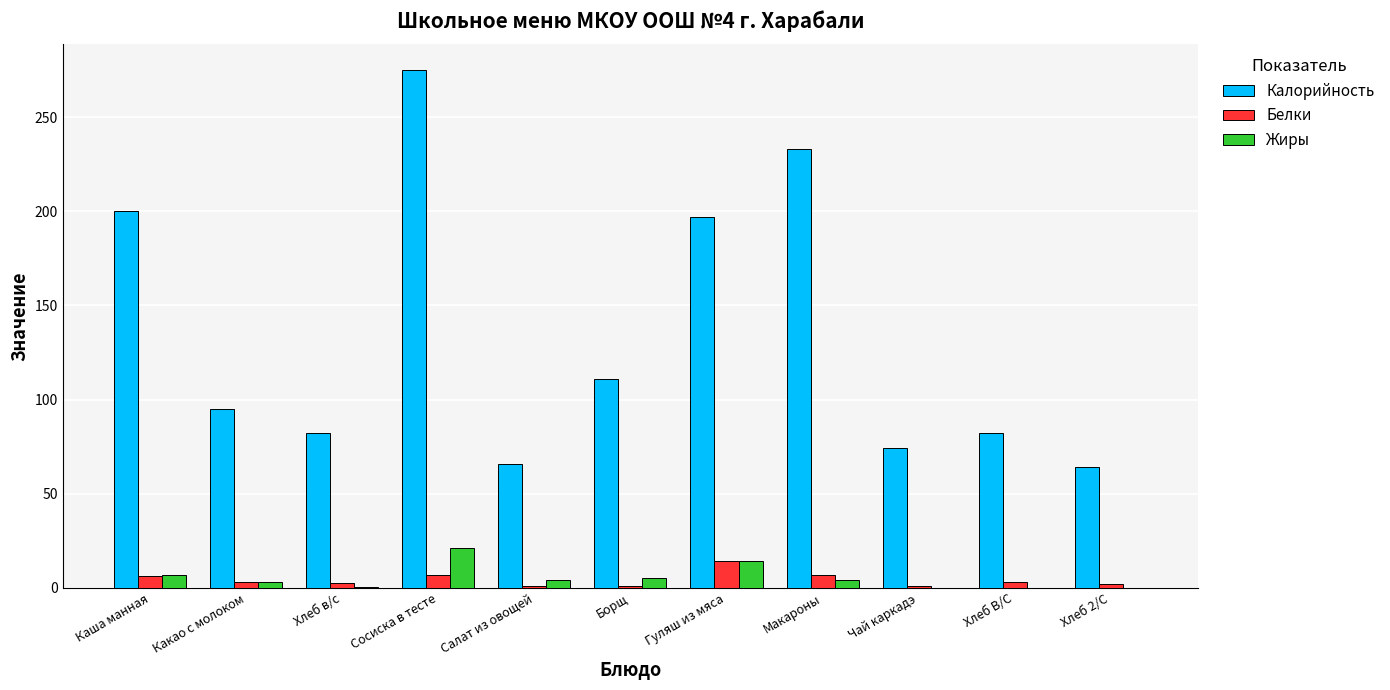

How many data points does each series have?

11